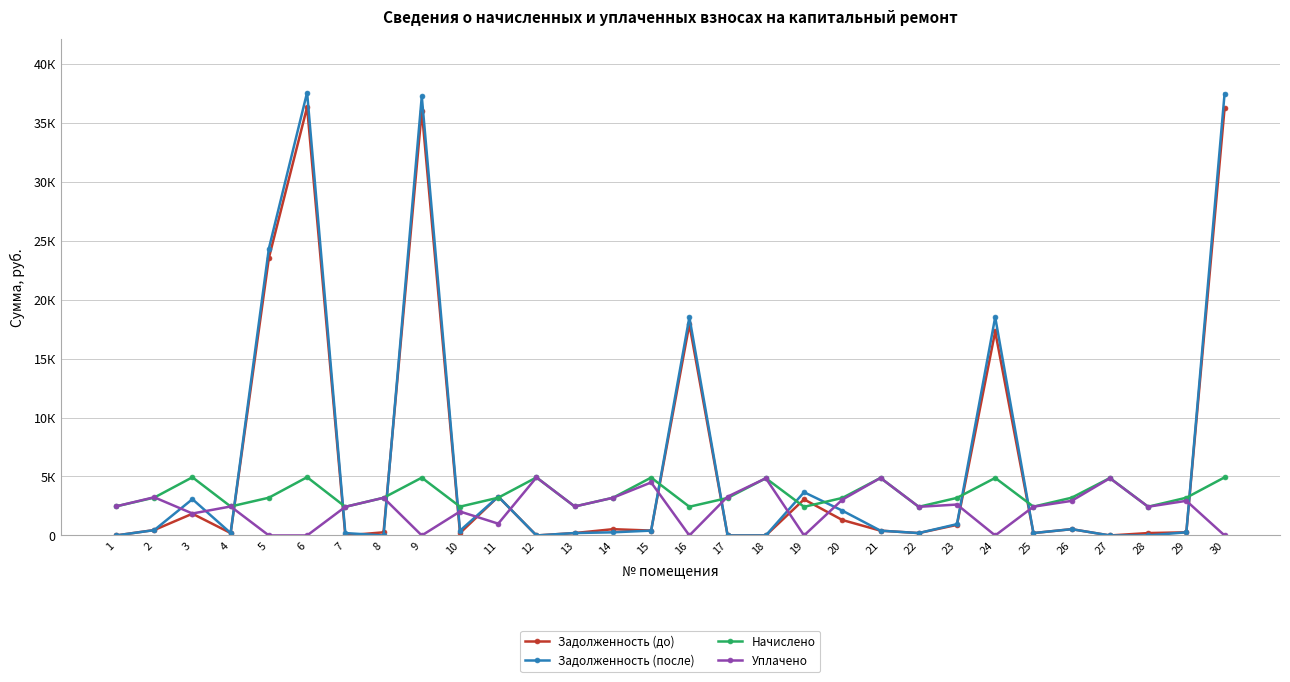

Which series changed the most between 1 and 2?

Уплачено